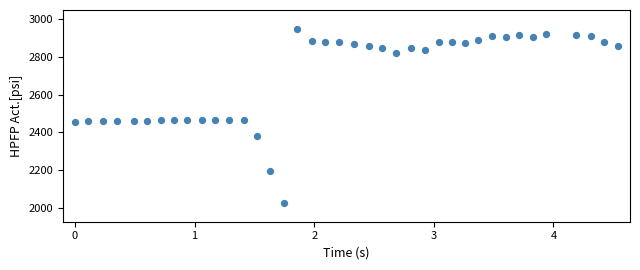

What is the range of Y values (max minus min)?

924.0